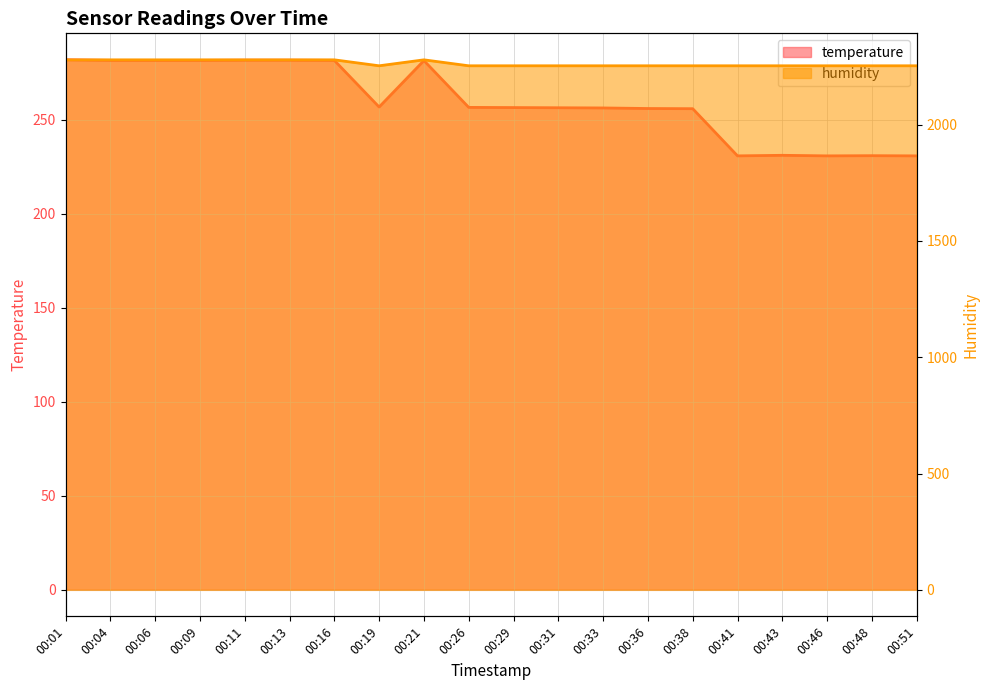

What is the minimum value for humidity?

2252.8